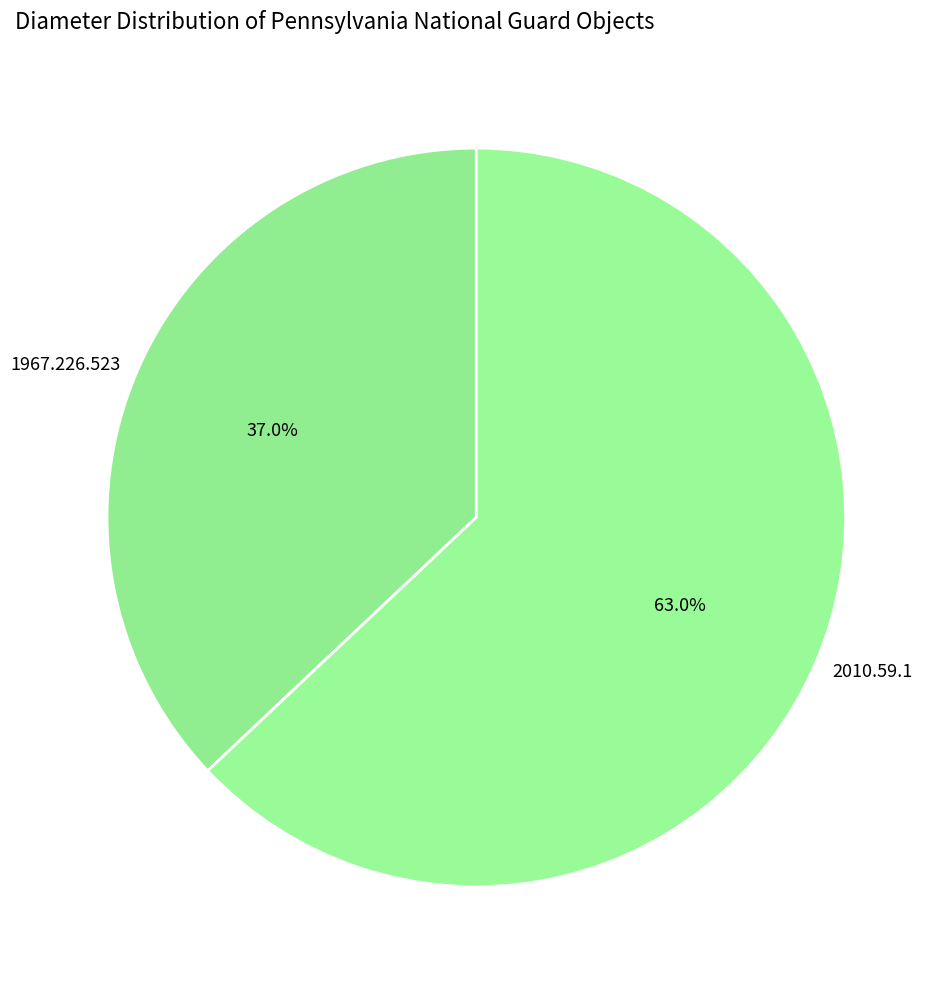

Which category has the smallest portion of the pie?

1967.226.523